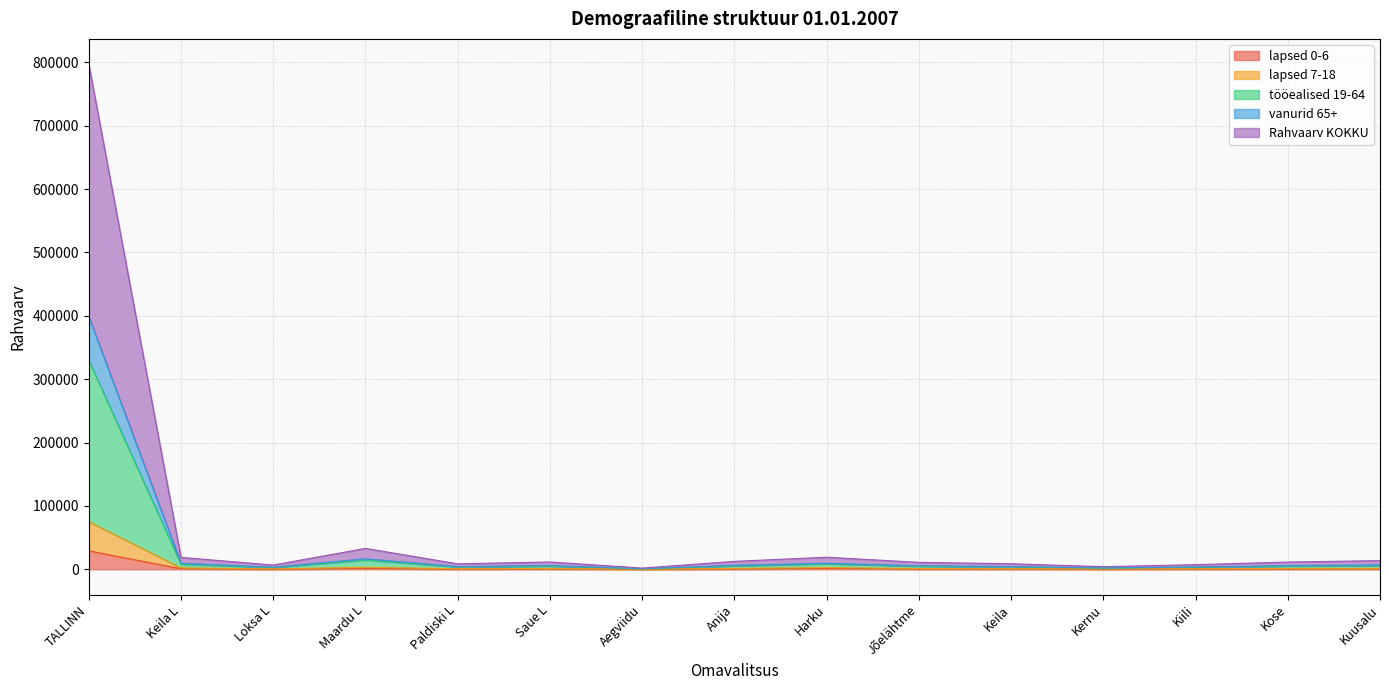

How many data points in lapsed 7-18 are above 1352?

7